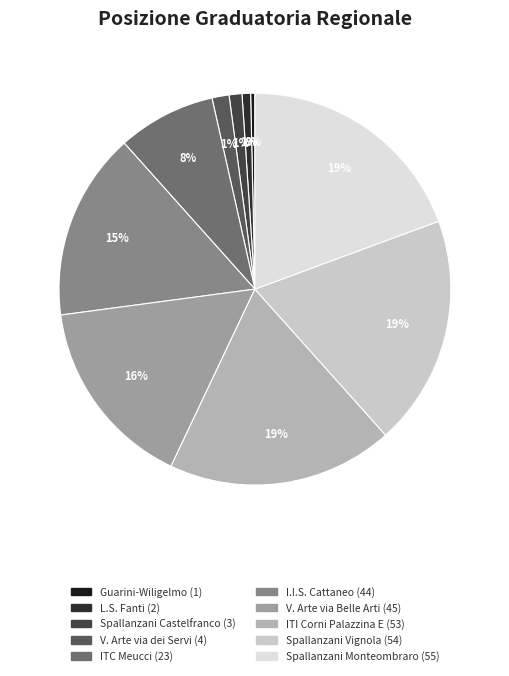

To the nearest percent, what is the average slice percentage?

10%